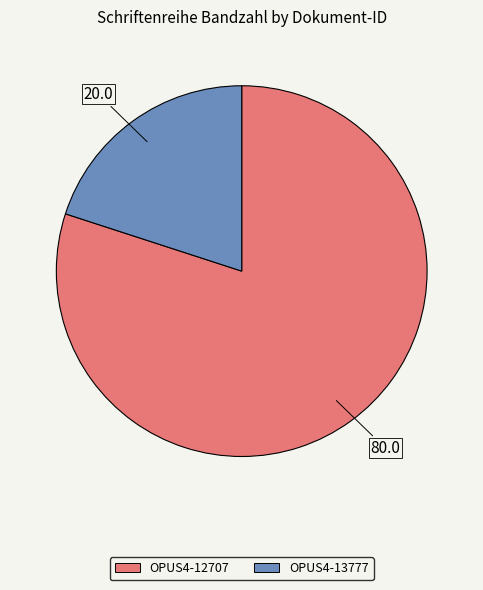

Which slice is the smallest?

OPUS4-13777